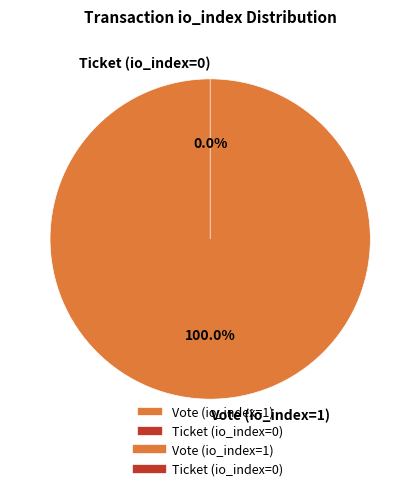

What percentage is the Vote (io_index=1) slice, to the nearest percent?

100%